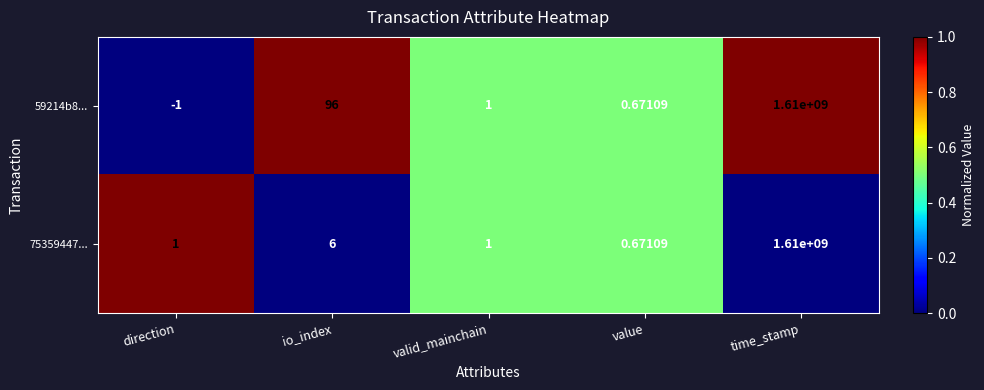

Is the value of 75359447... at valid_mainchain greater than the value of 59214b8... at direction?

Yes